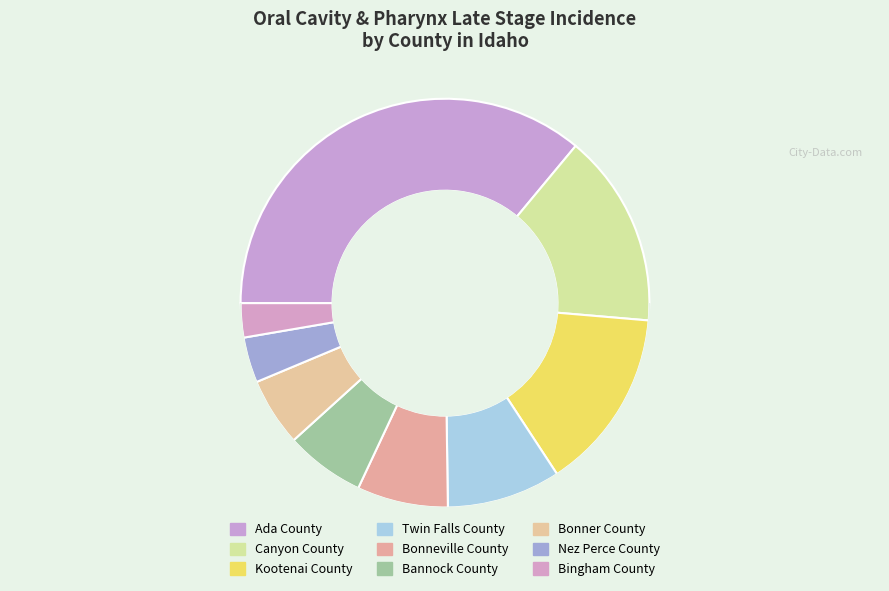

To the nearest percent, what is the difference between the largest and smallest slice percentages?

33%